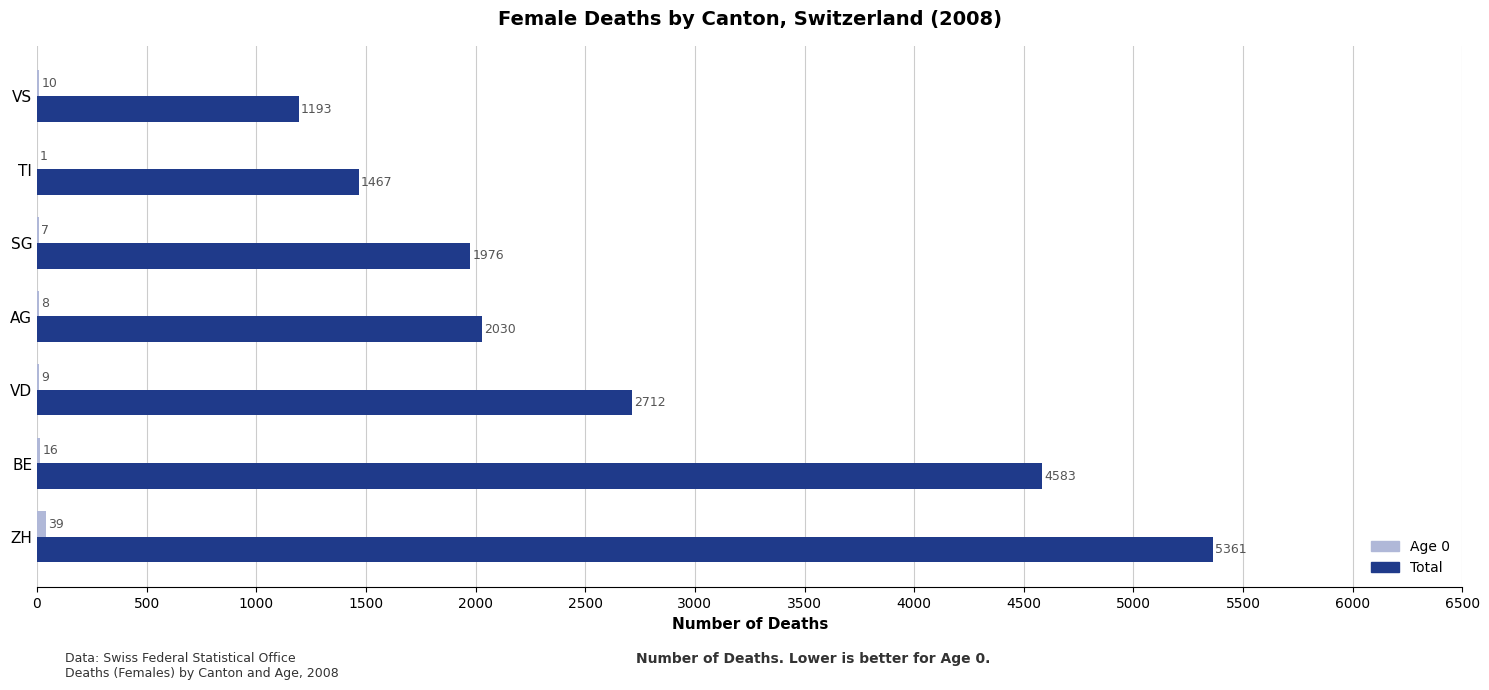

What is the sum of the Total values at AG and SG?

4006